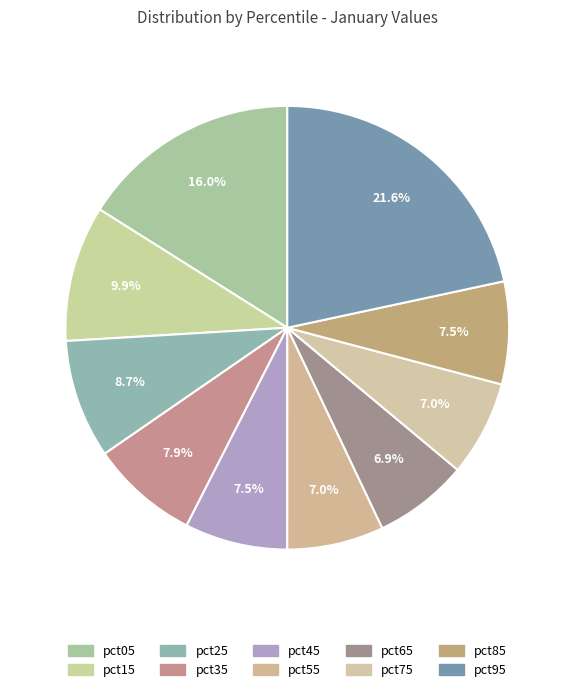

To the nearest percent, what is the average slice percentage?

10%